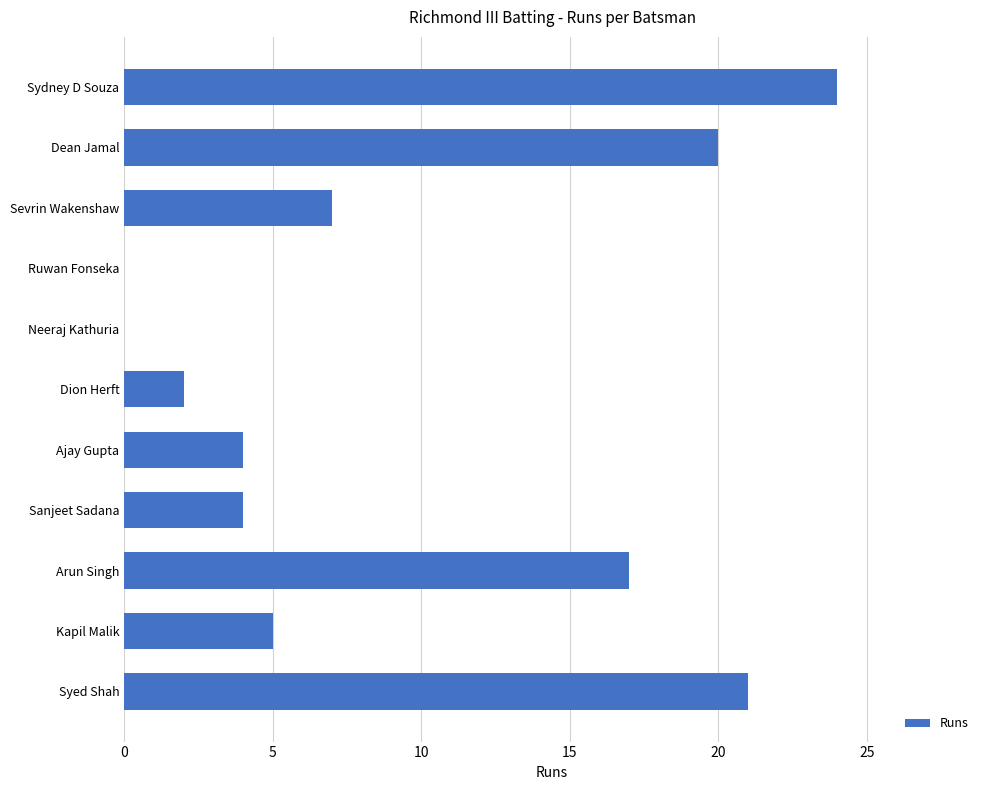

Approximately how many times larger is the value at Syed Shah compared to Kapil Malik?

4.2